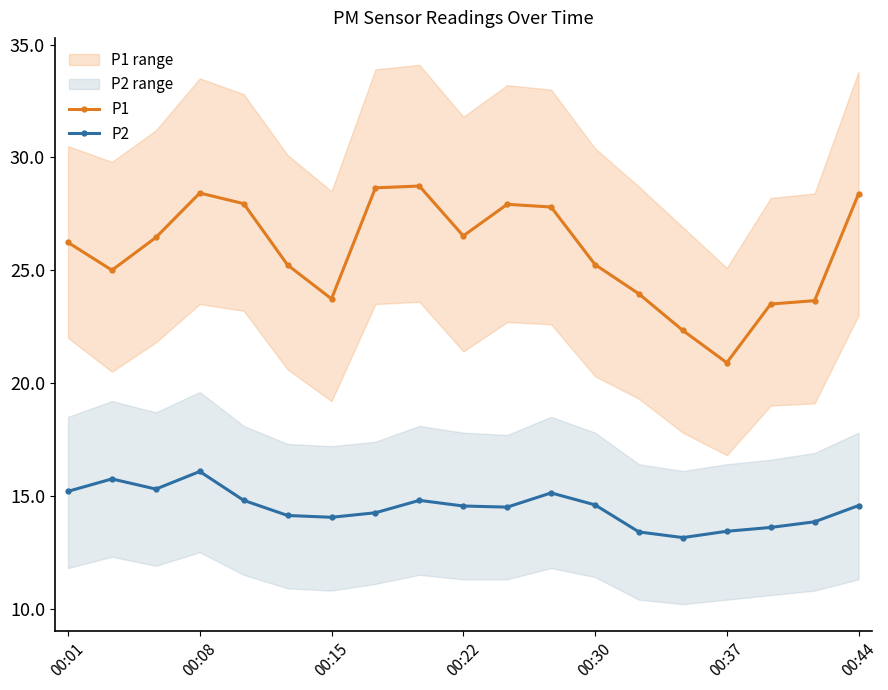

What position from the left is 14?

15